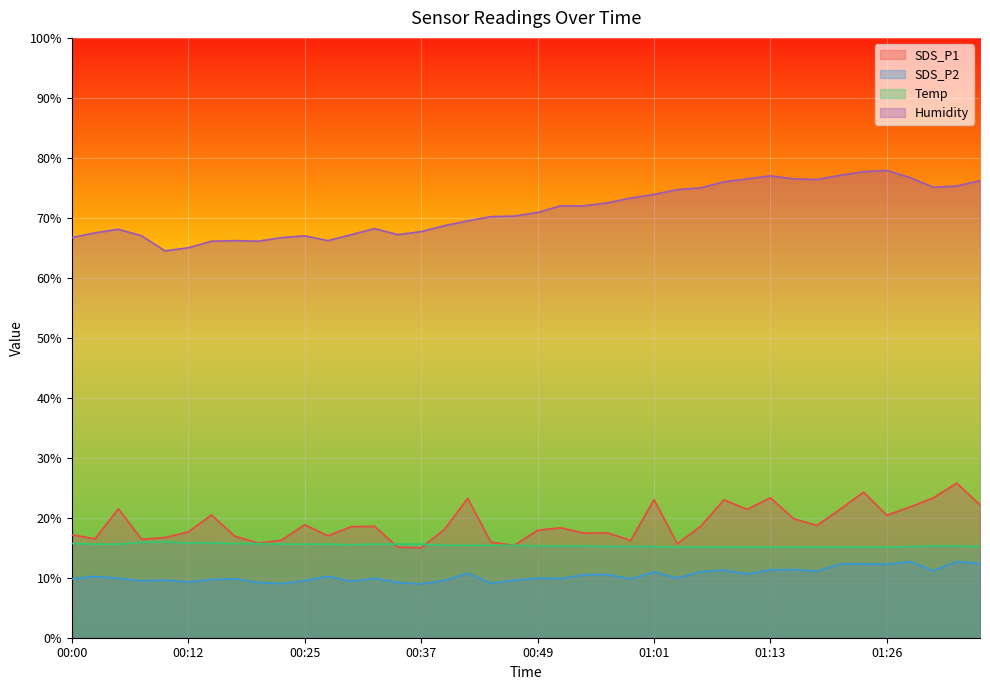

What position from the left is 00:44?

19